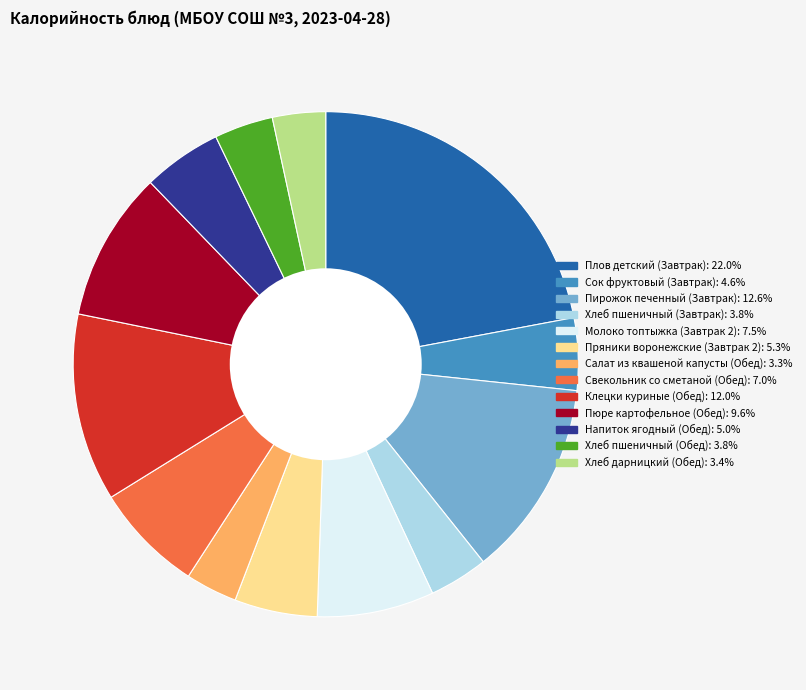

Do Сок фруктовый (Завтрак) and Молоко топтыжка (Завтрак 2) together represent more than half of the pie?

No